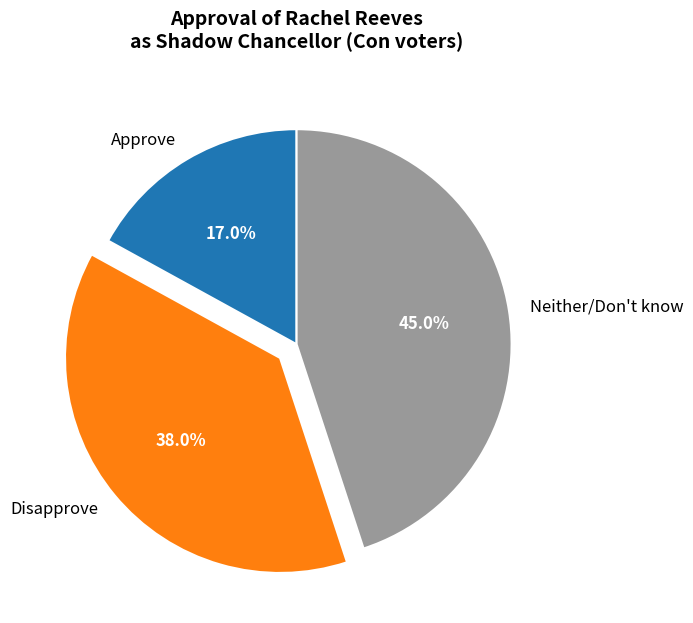

Which slice is the largest?

Neither/Don't know